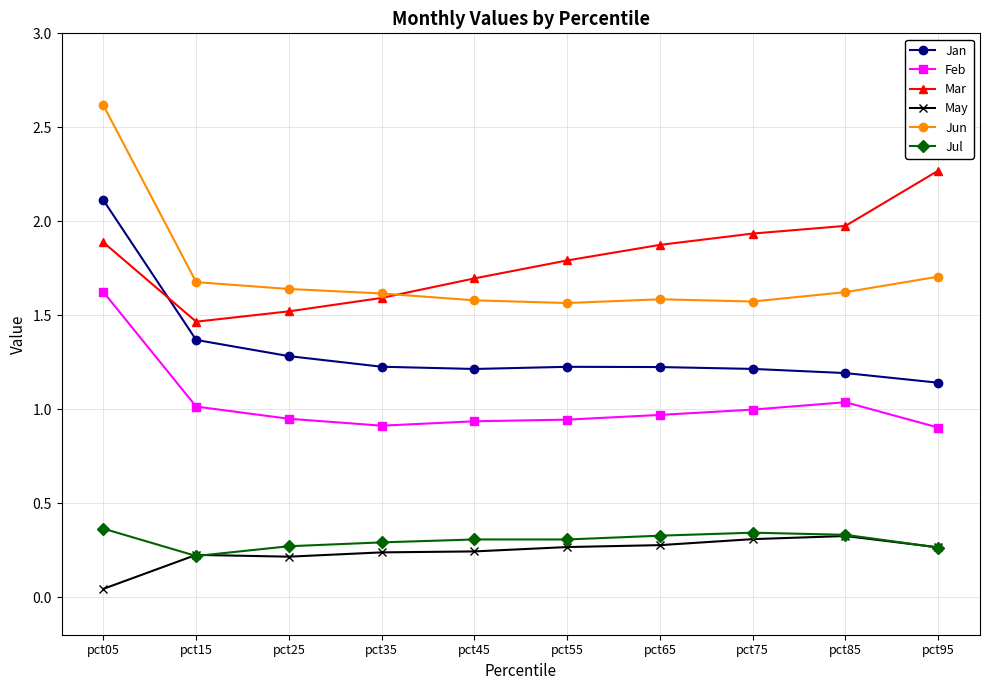

At pct05, list the series in order from smallest to largest.

May, Jul, Feb, Mar, Jan, Jun